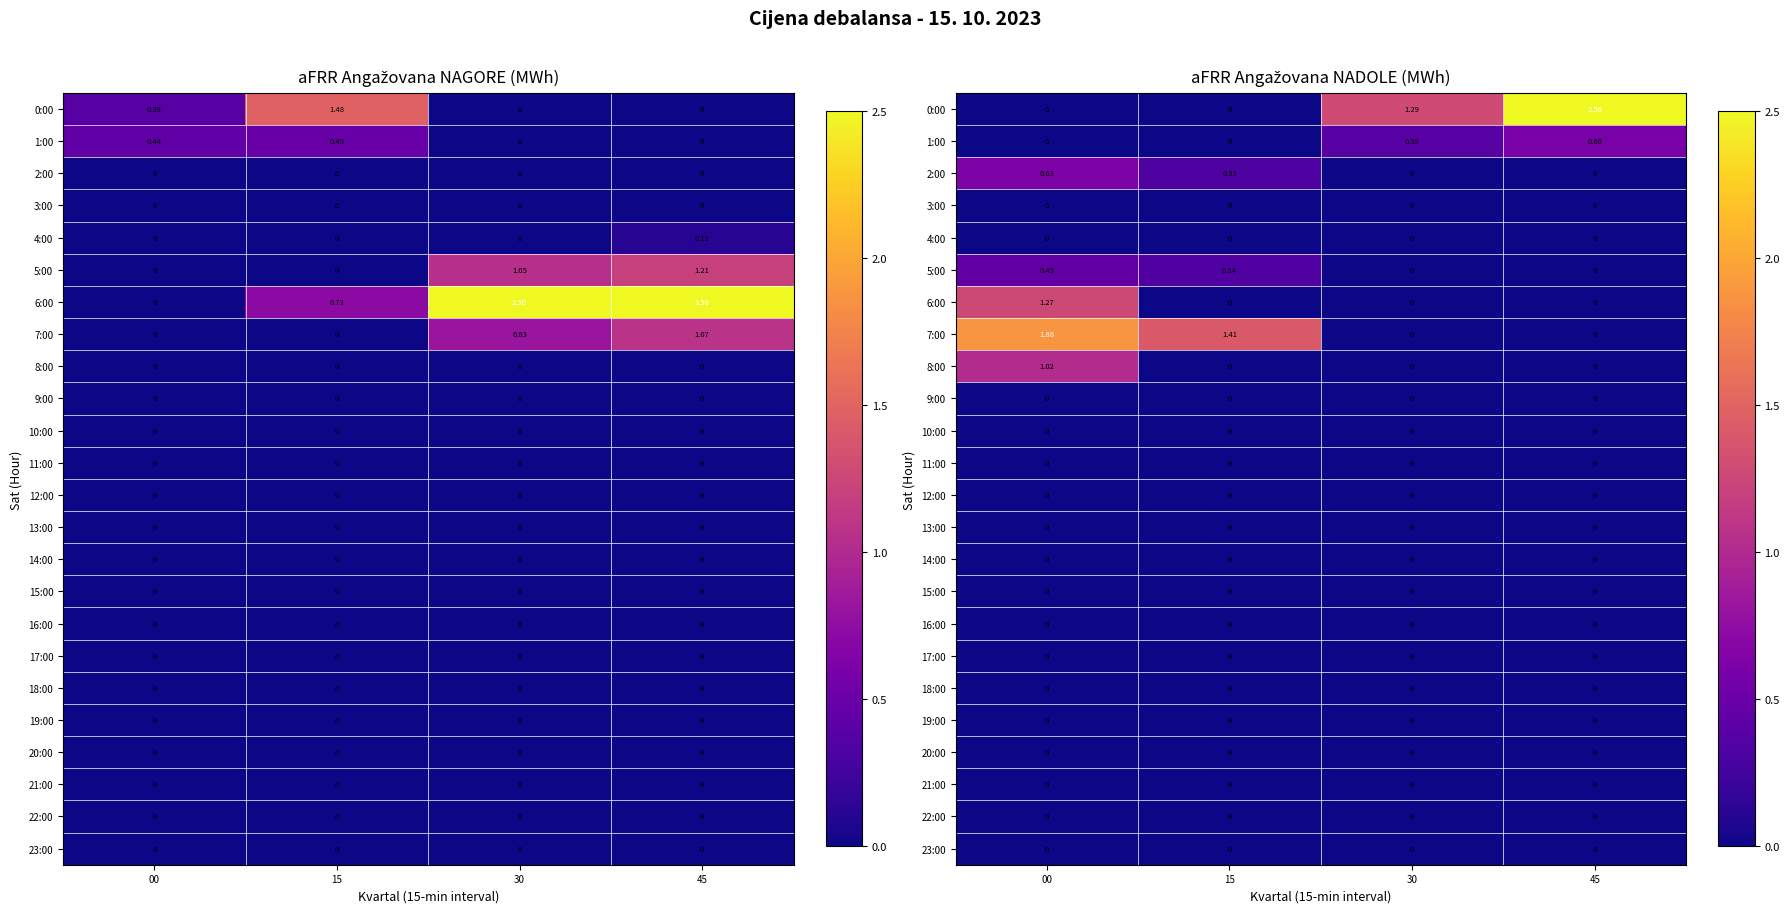

At which label is 22:00 closest to 0?

00